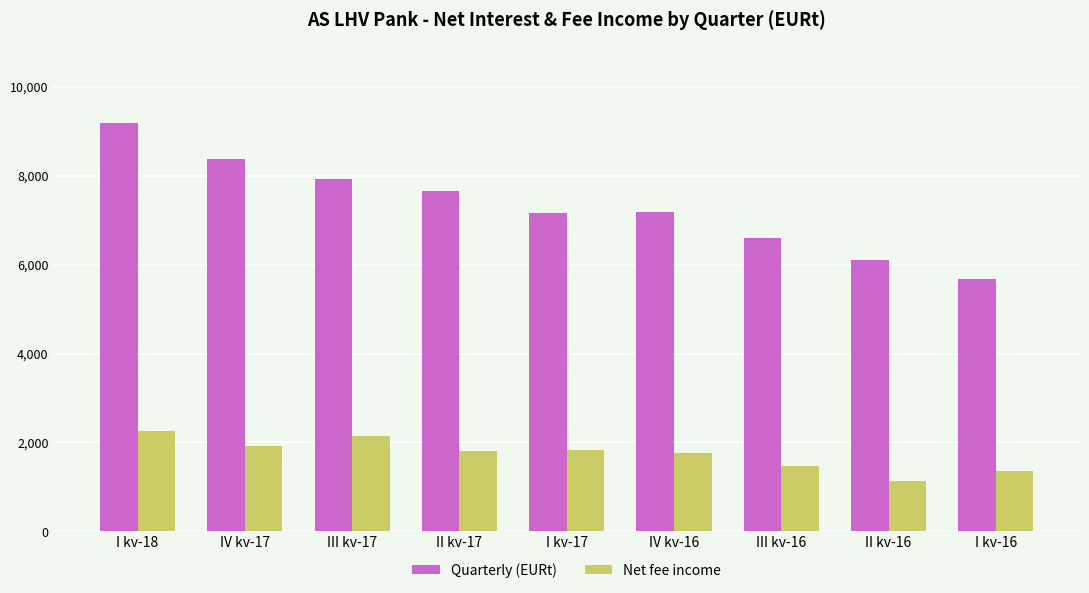

Count the number of categories in the chart.

9